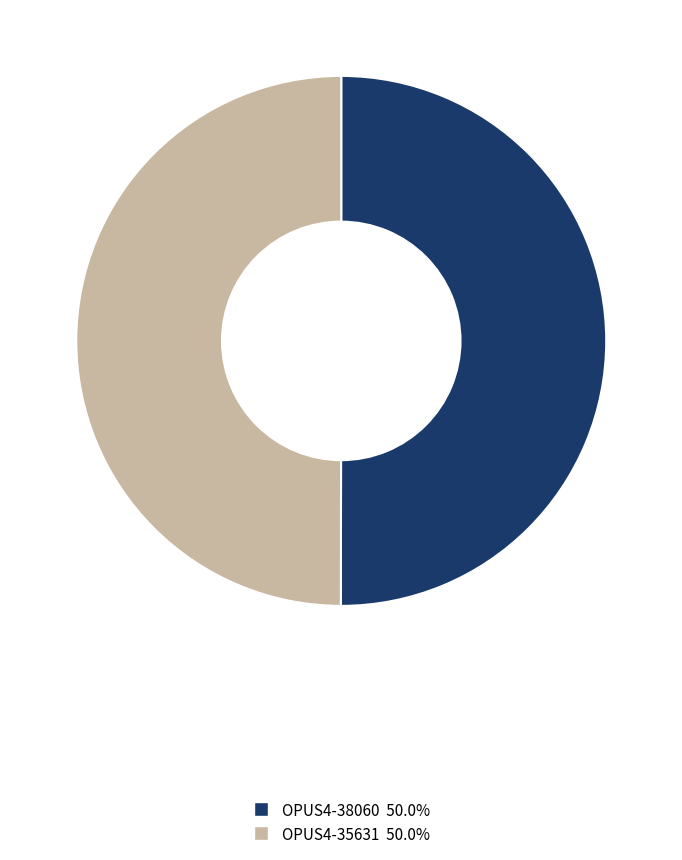

Count the number of slices in the pie.

2